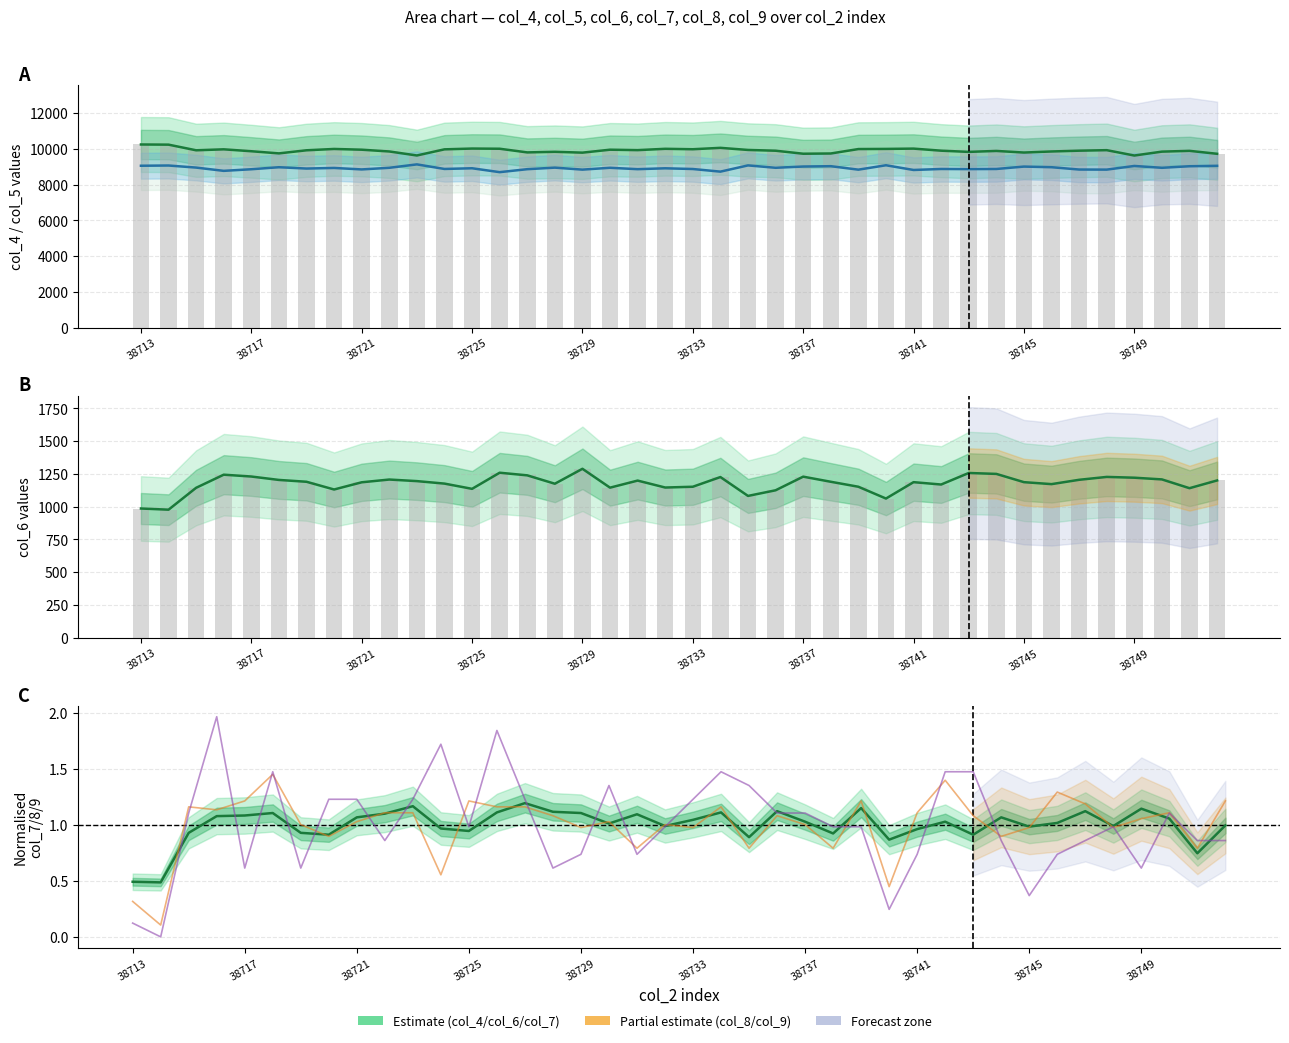

Which series changed the most between 38734 and 38750?

col_5